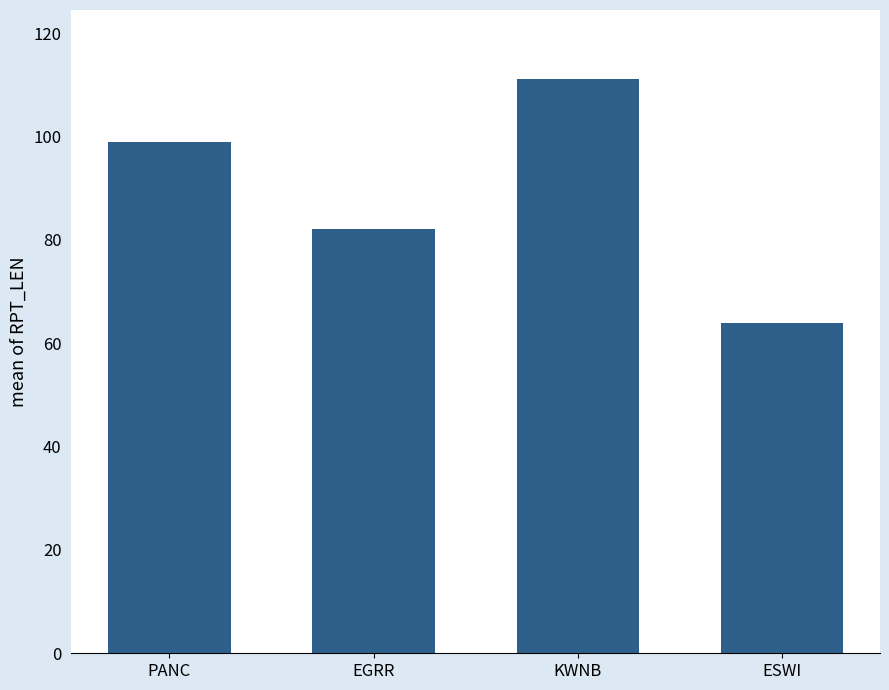

What is the label of the 2nd bar from the left?

EGRR